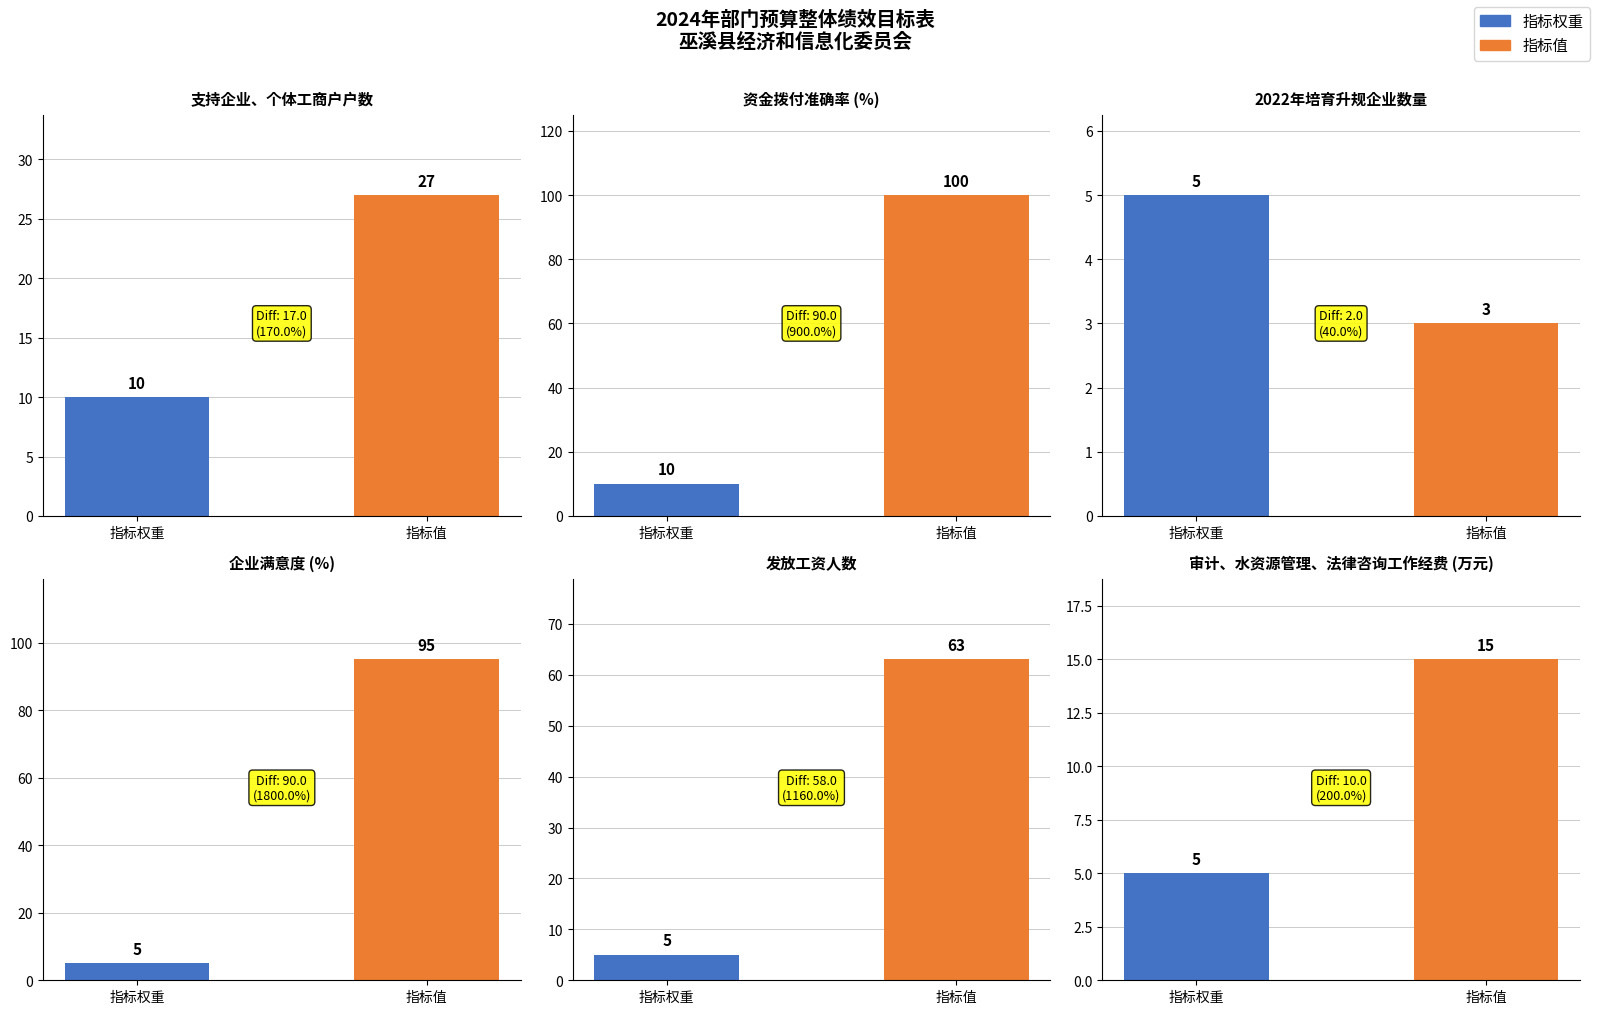

Between 指标值 and 指标权重, which is larger?

指标值